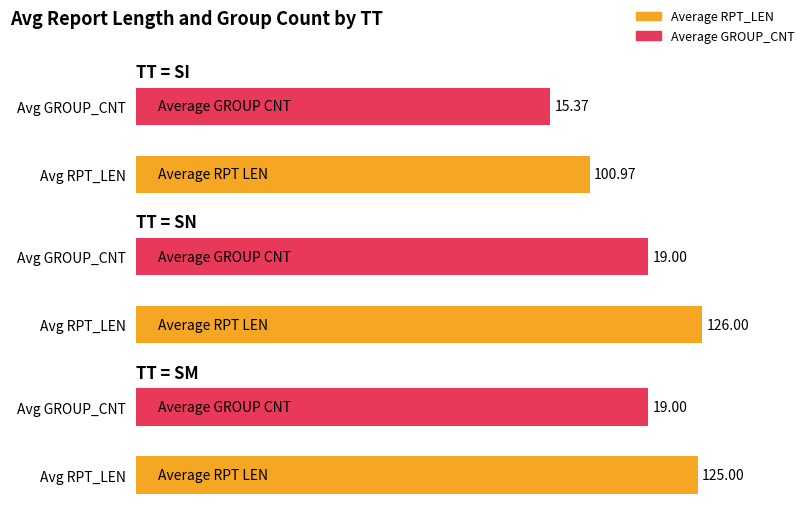

What are all the series names shown in the legend?

Average RPT_LEN, Average GROUP_CNT